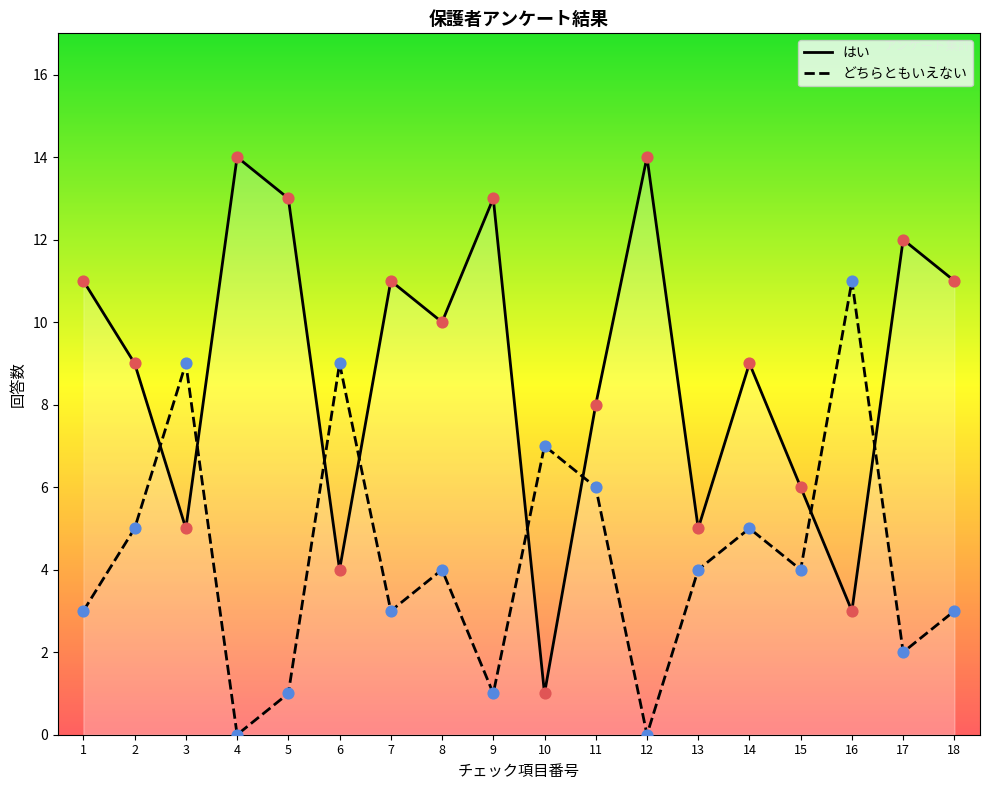

Which series contains the highest Y value?

はい